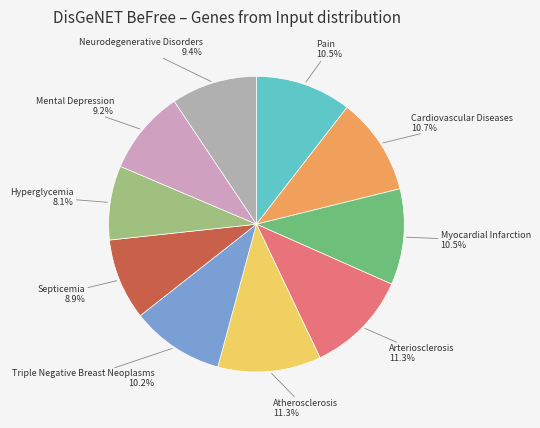

Which has a higher value, Triple Negative Breast Neoplasms or Atherosclerosis?

Atherosclerosis